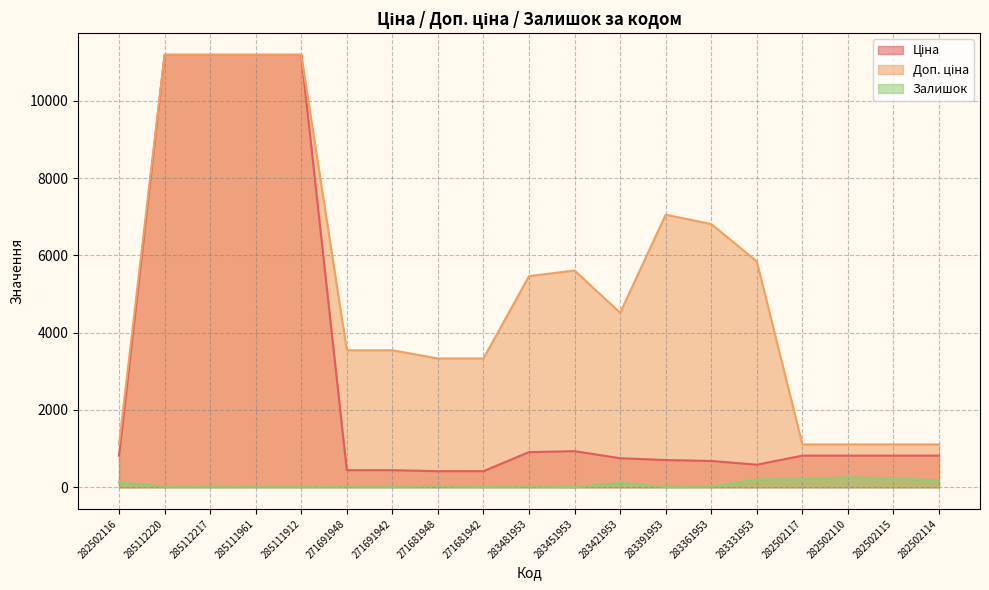

What are all the series names shown in the legend?

Ціна, Доп. ціна, Залишок